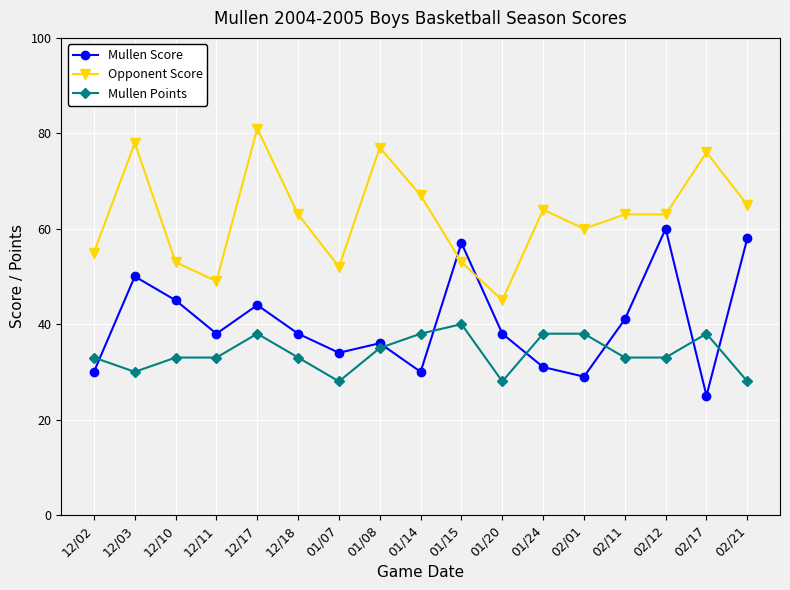

What is the label of the 1st point from the left?

12/02